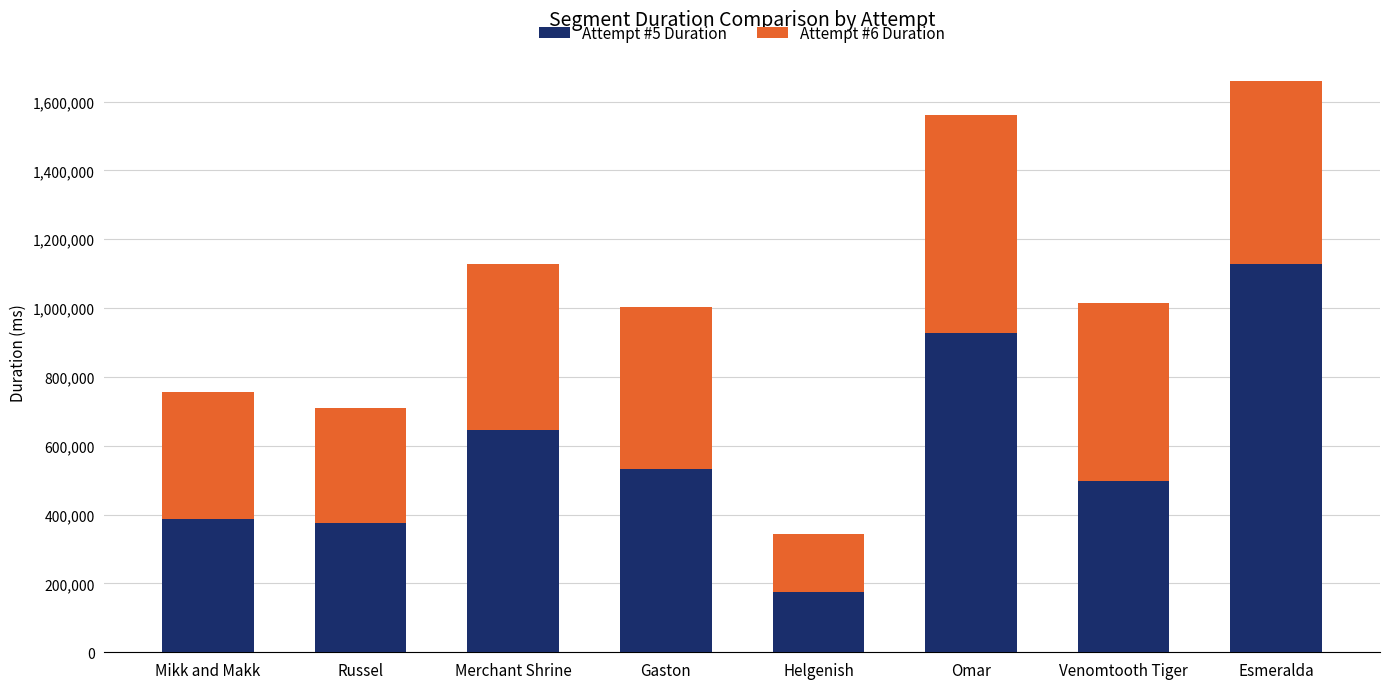

The Attempt #5 Duration series shows 677117 at Venomtooth Tiger. True or false?

False